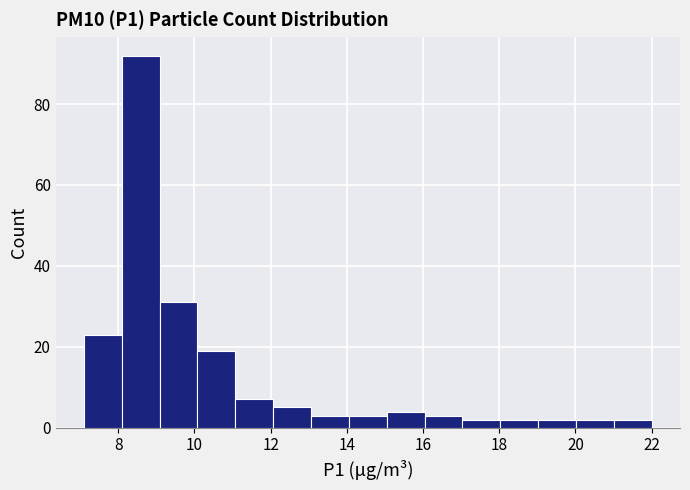

What is the height of the bar covering 7.2 to 8.0 on the x-axis? Neither the bar edges nor the heights are printed on the chart, so give them approximately, as read against the axes.

24